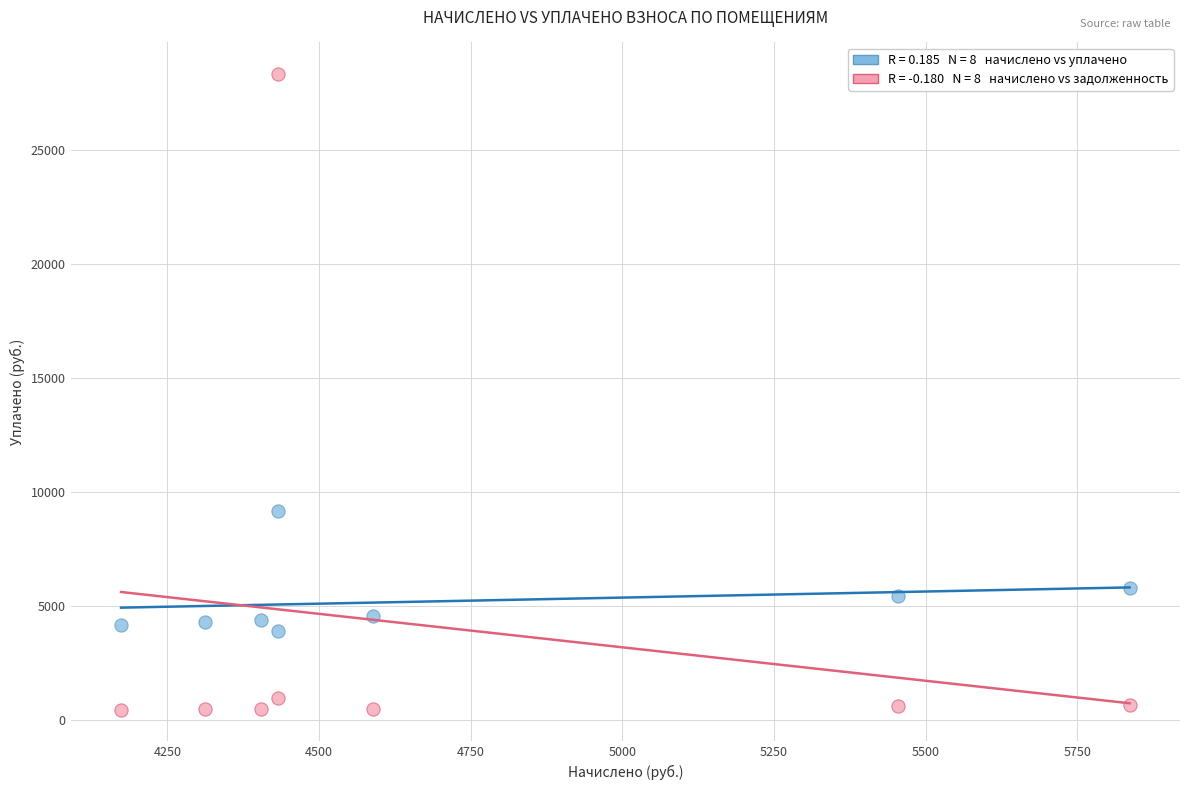

Across all data points, what is the range of Y values (max minus min)?

27882.0